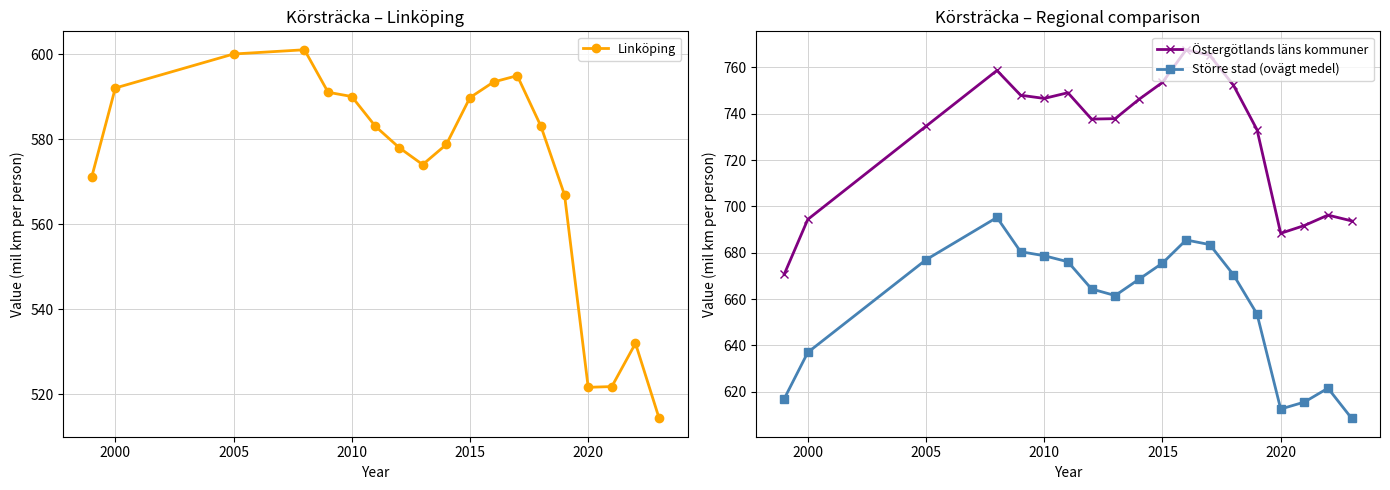

Reading left to right, list all the values displayed in this chart.

Linköping: 571.0	592.0	600.0	601.0	591.0	590.0	583.0	578.0	574.0	578.7	589.7	593.4	594.9	583.0	566.8	521.6	521.8	531.9	514.3
Östergötlands läns kommuner: 670.6	694.4	734.6	758.7	748.0	746.6	749.1	737.7	737.9	746.2	753.5	767.6	765.2	752.3	733.1	688.4	691.7	696.2	693.7
Större stad (ovägt medel): 616.9	637.0	677.0	695.2	680.4	678.7	676.1	664.3	661.5	668.5	675.5	685.5	683.5	670.5	653.5	612.5	615.5	621.5	608.5